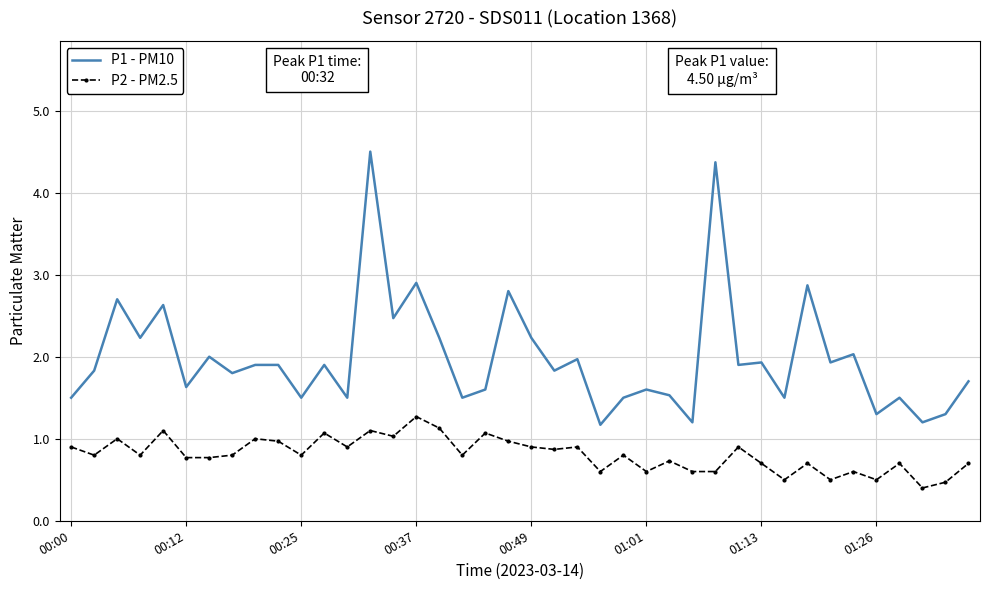

What is the minimum value shown in the chart?

0.4